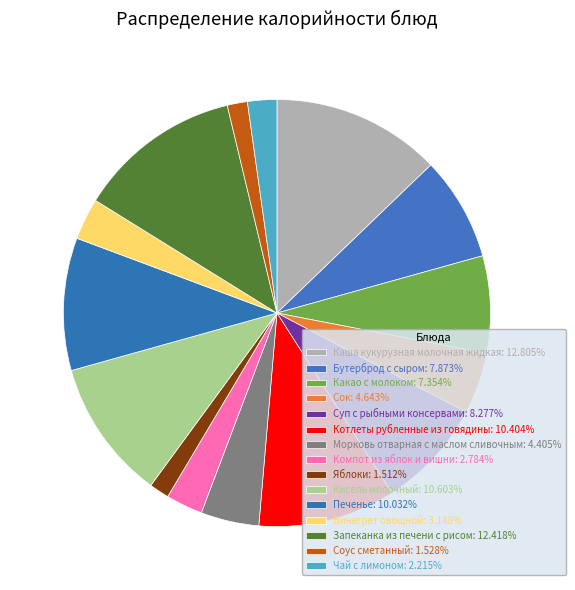

Count the number of slices in the pie.

15